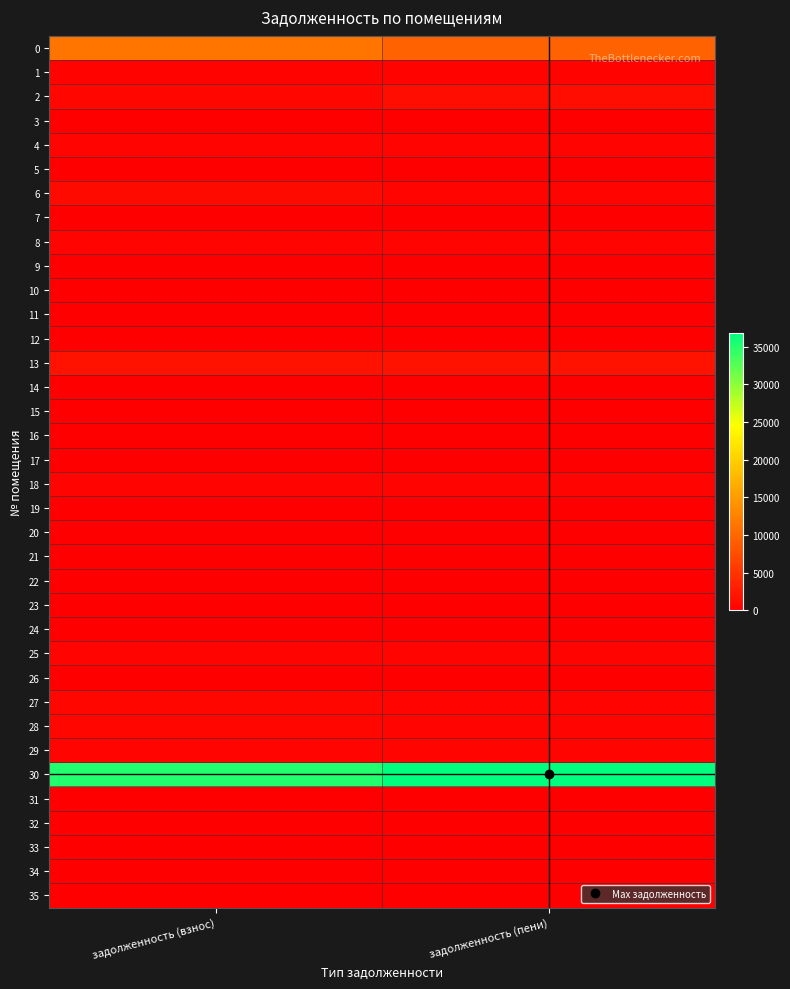

Which label corresponds to the smallest value in the chart?

задолженность (взнос)